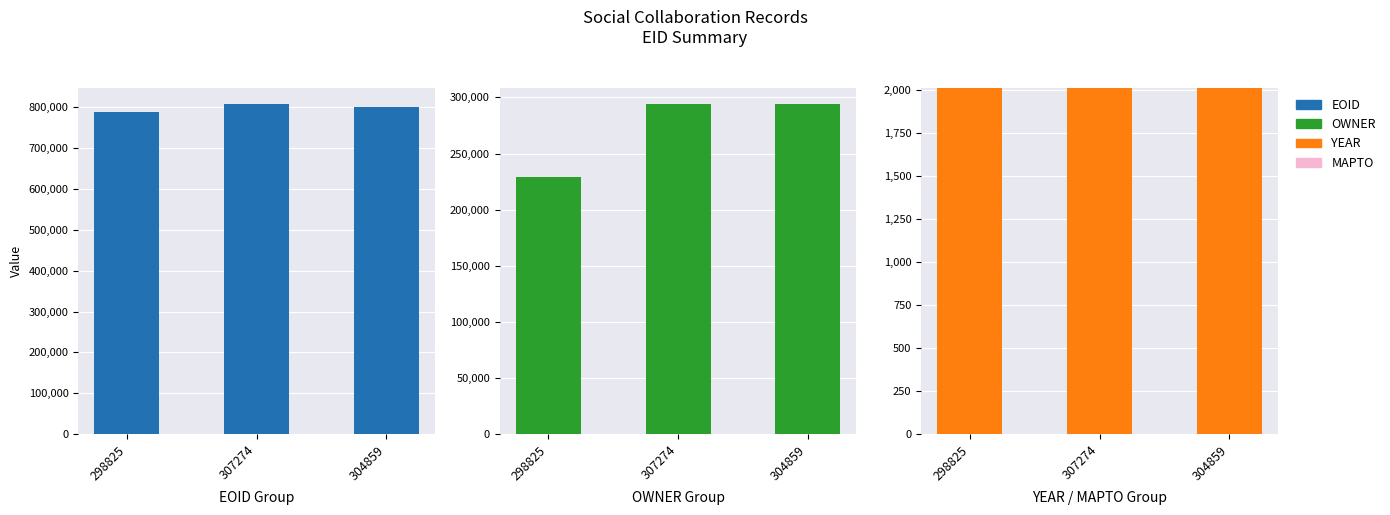

At 304859, list the series in order from smallest to largest.

MAPTO, YEAR, OWNER, EOID